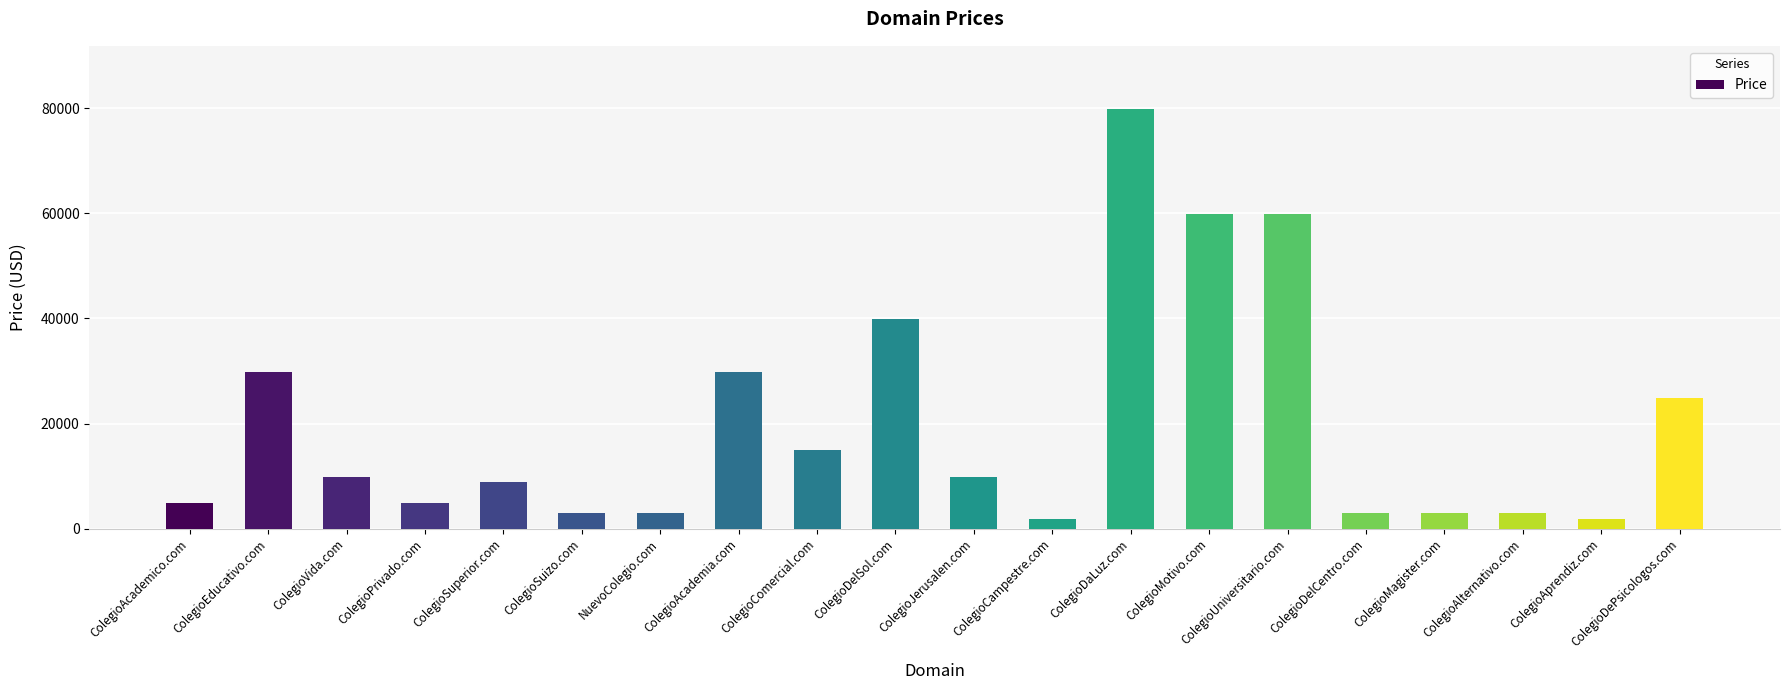

What is the approximate value at ColegioAprendiz.com, to the nearest 10?

1890